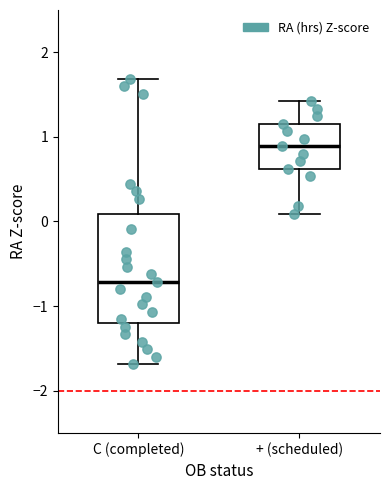

Reading left to right, read every box against the y-axis: the position of its median line, the range the box covers, and the ends of its whiskers. The values are not printed on the chart, so give them approximately, as read against the axis.

C (completed): median -0.7, box -1.2 to 0.1, whiskers -1.7 to 1.7
+ (scheduled): median 0.9, box 0.6 to 1.2, whiskers 0.1 to 1.4